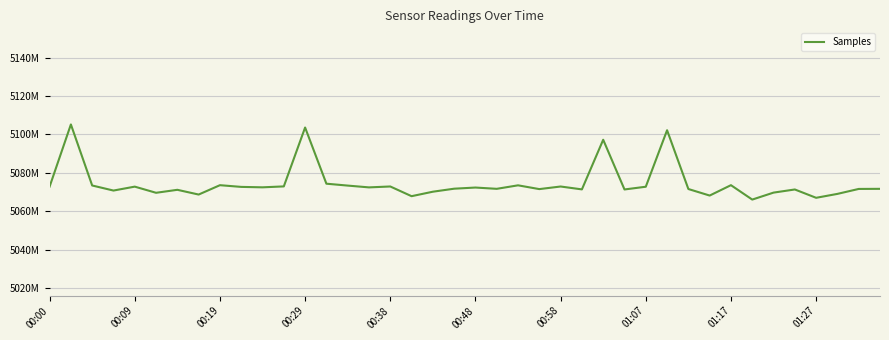

Is this an area chart (filled region under the line)?

No